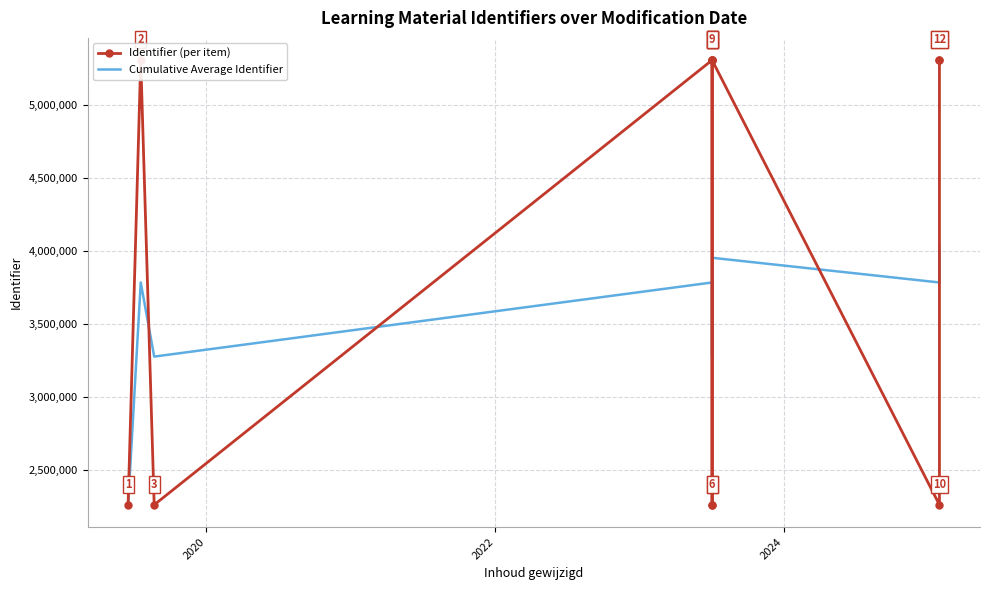

What are all the series names shown in the legend?

Identifier (per item), Cumulative Average Identifier